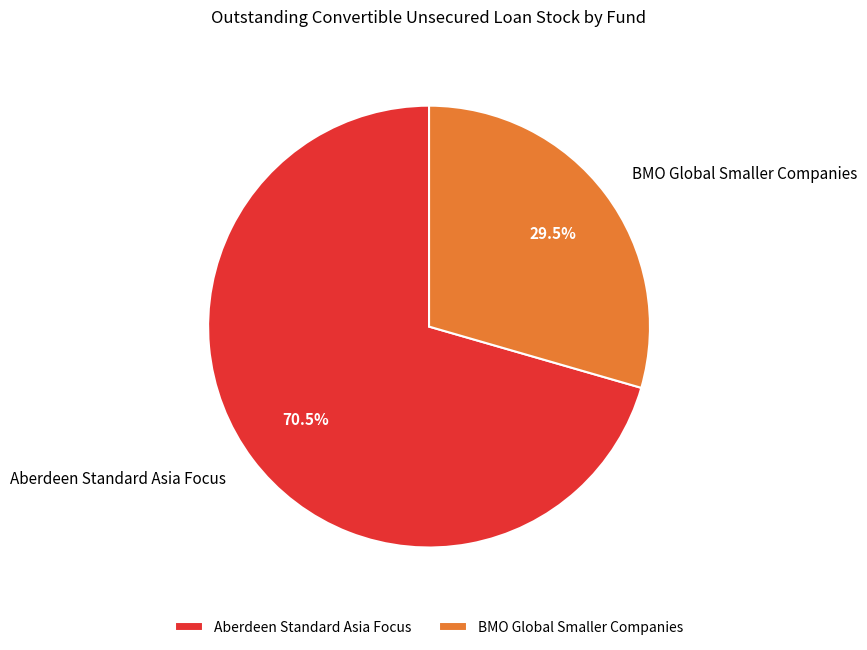

Which slice is the smallest?

BMO Global Smaller Companies